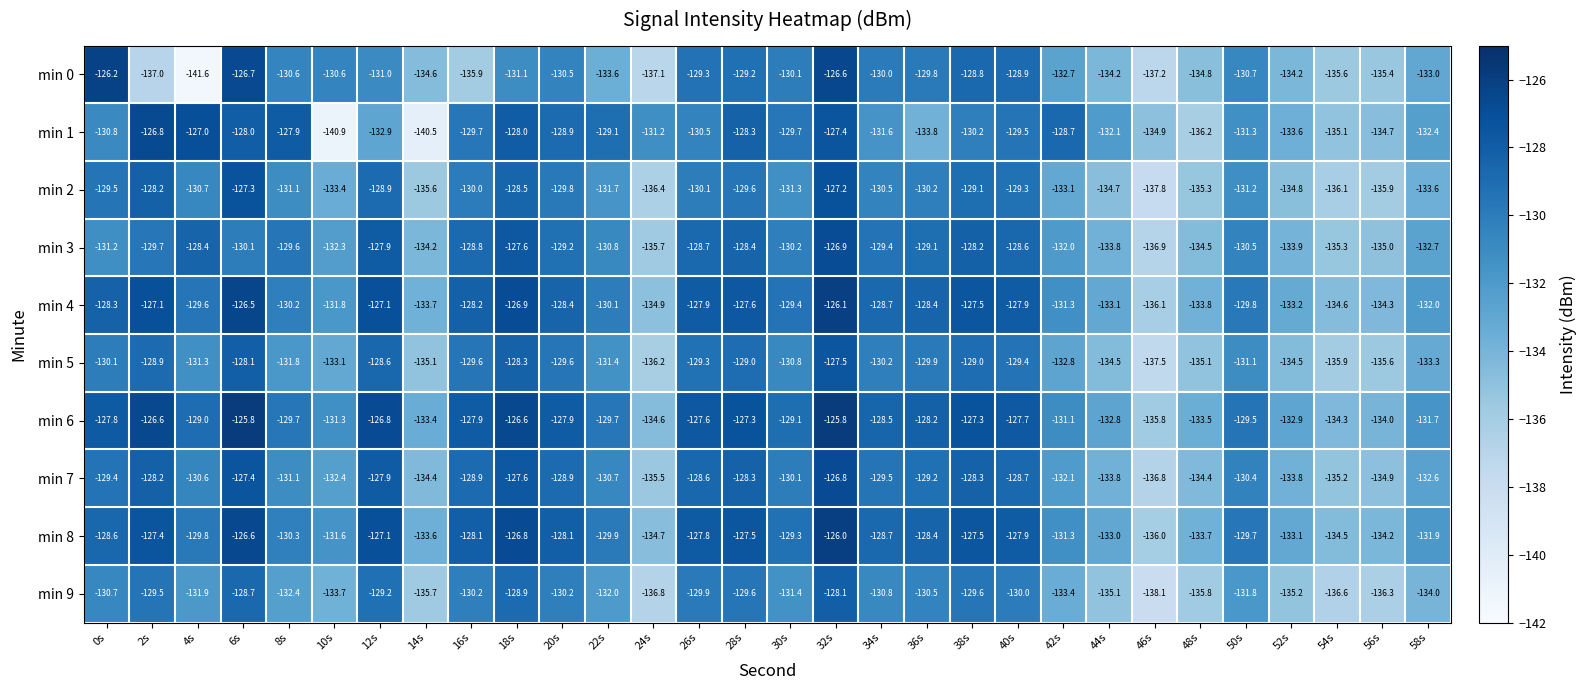

What is the difference between the maximum and minimum values in the min 8 series?

10.0